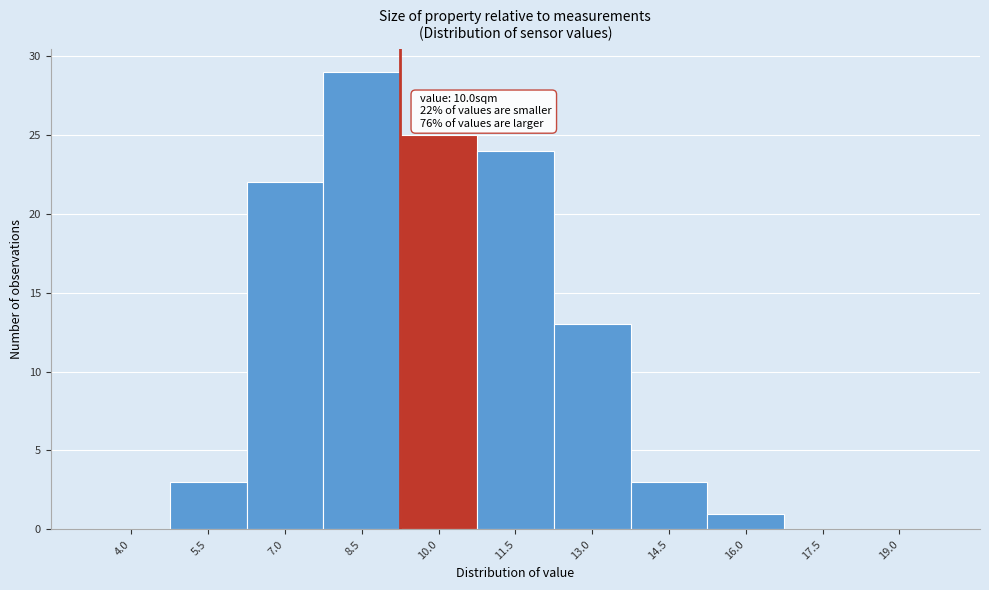

Reading left to right, list all the values displayed in this chart.

4.0=0	5.5=3	7.0=22	8.5=29	10.0=25	11.5=24	13.0=13	14.5=3	16.0=1	17.5=0	19.0=0